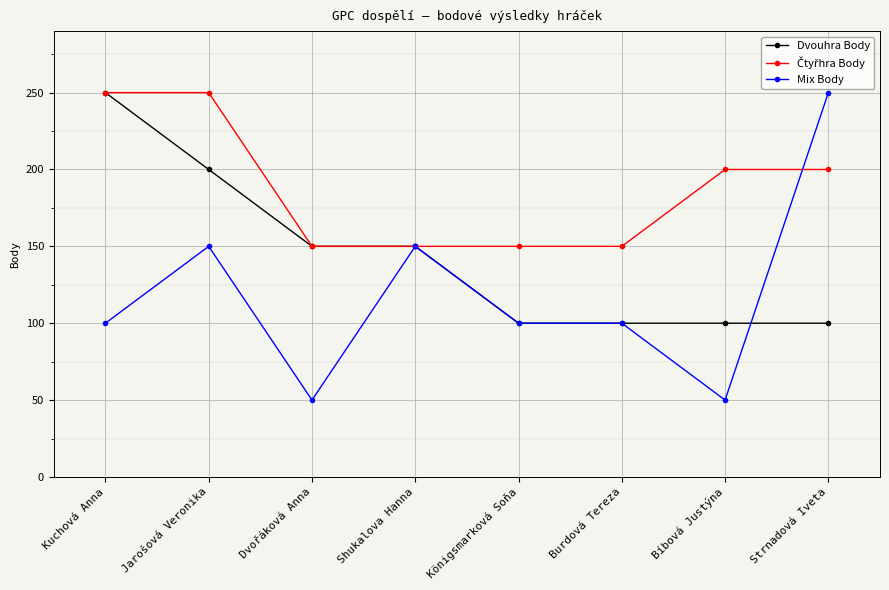

Read the Mix Body value at Strnadová Iveta.

250